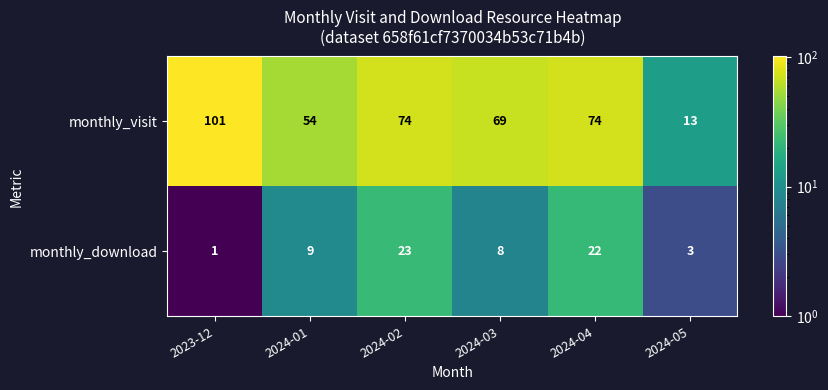

Is it true that monthly_visit equals 54 at 2024-01?

True